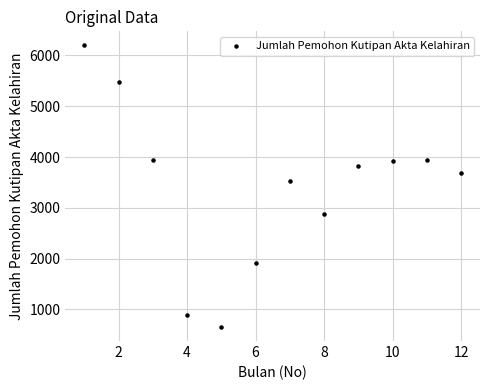

What is the range of X values (max minus min)?

11